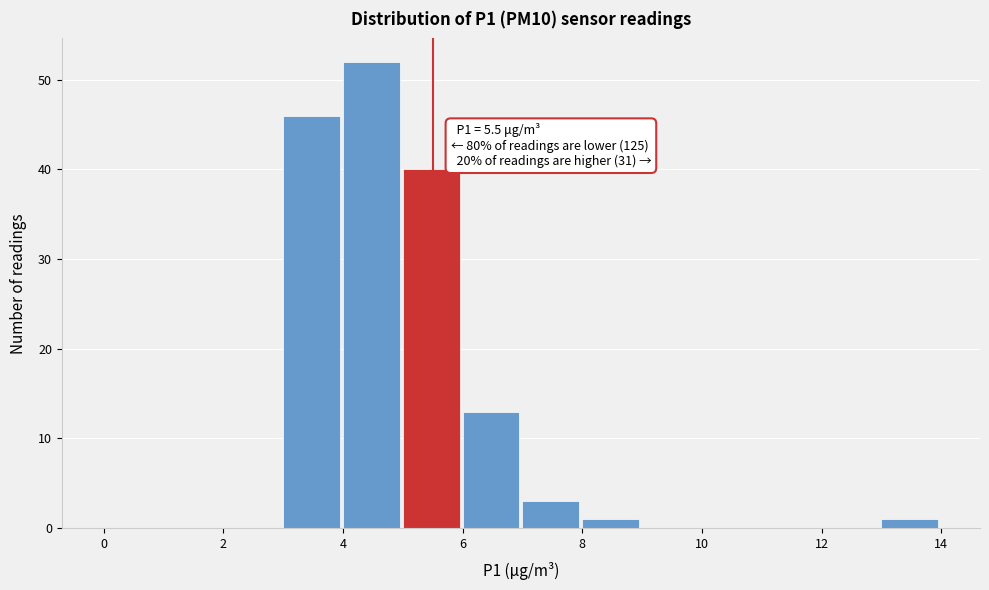

Which range on the x-axis has the tallest bar?

4 to 5